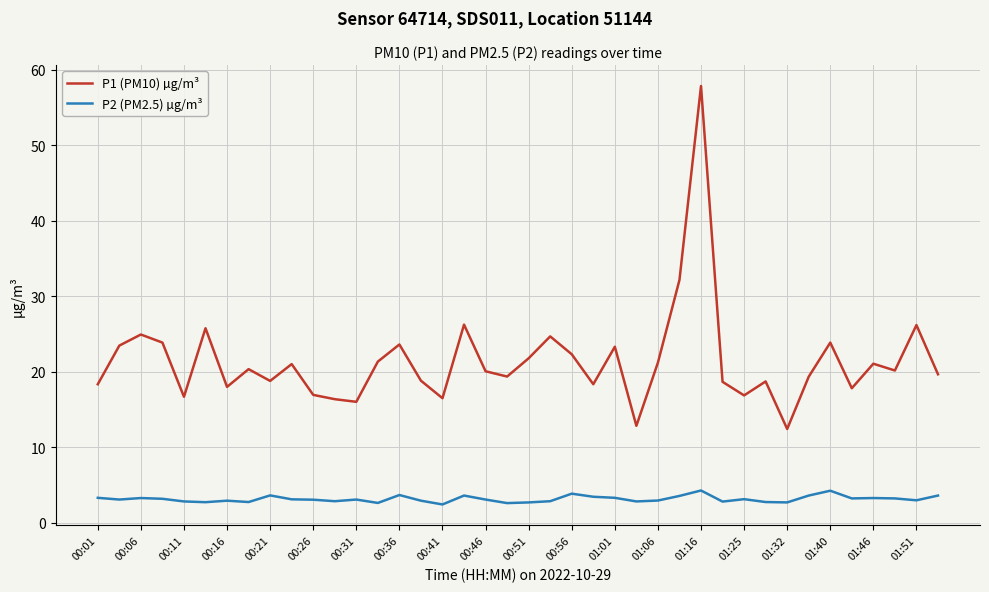

What is the maximum value shown in the chart?

57.9